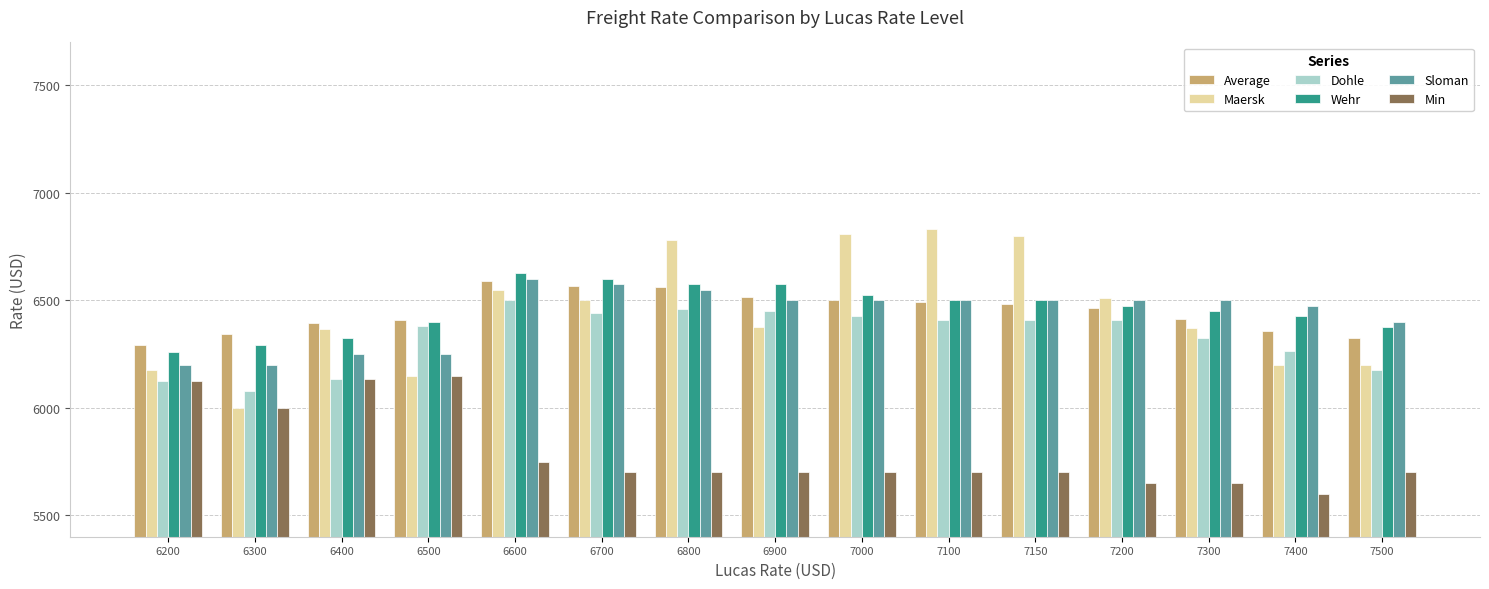

At how many categories does at least one series exceed 5694?

15